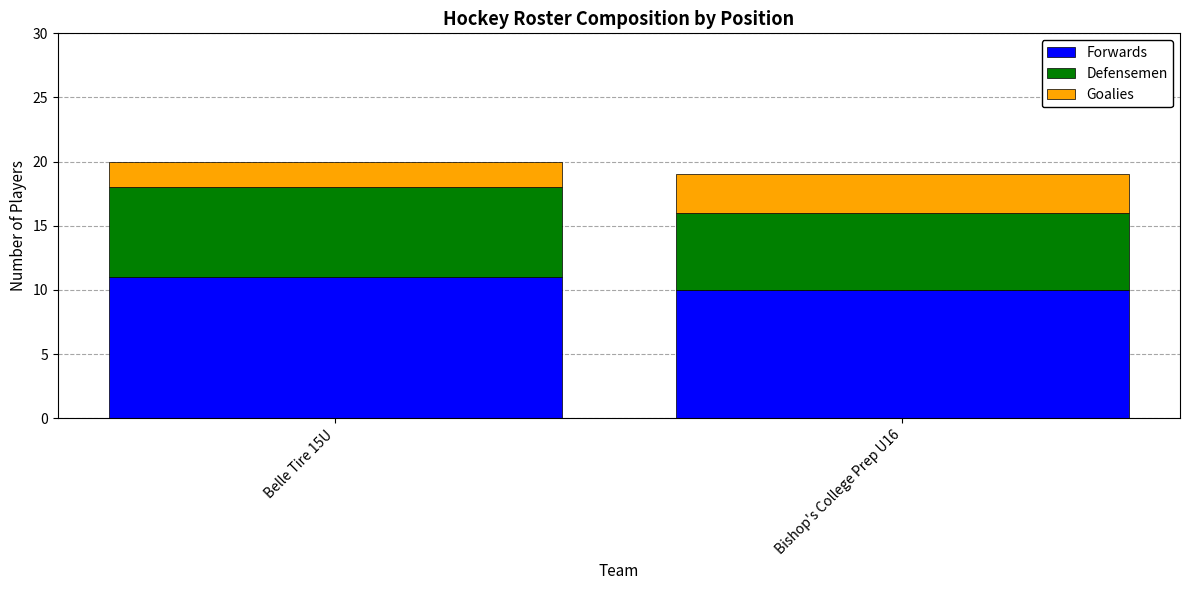

What is the sum of all Forwards values?

21